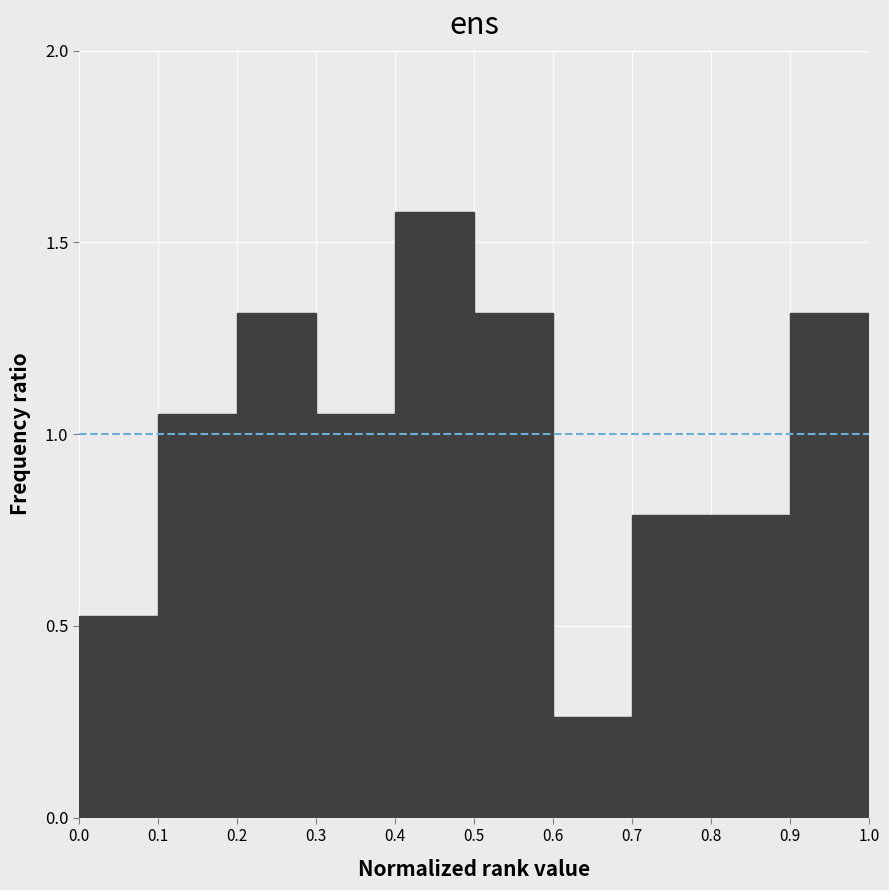

How tall is the bar that spans 0.4 to 0.5 on the x-axis? The values are not printed on the chart, so give them approximately, as read against the axis.

1.60